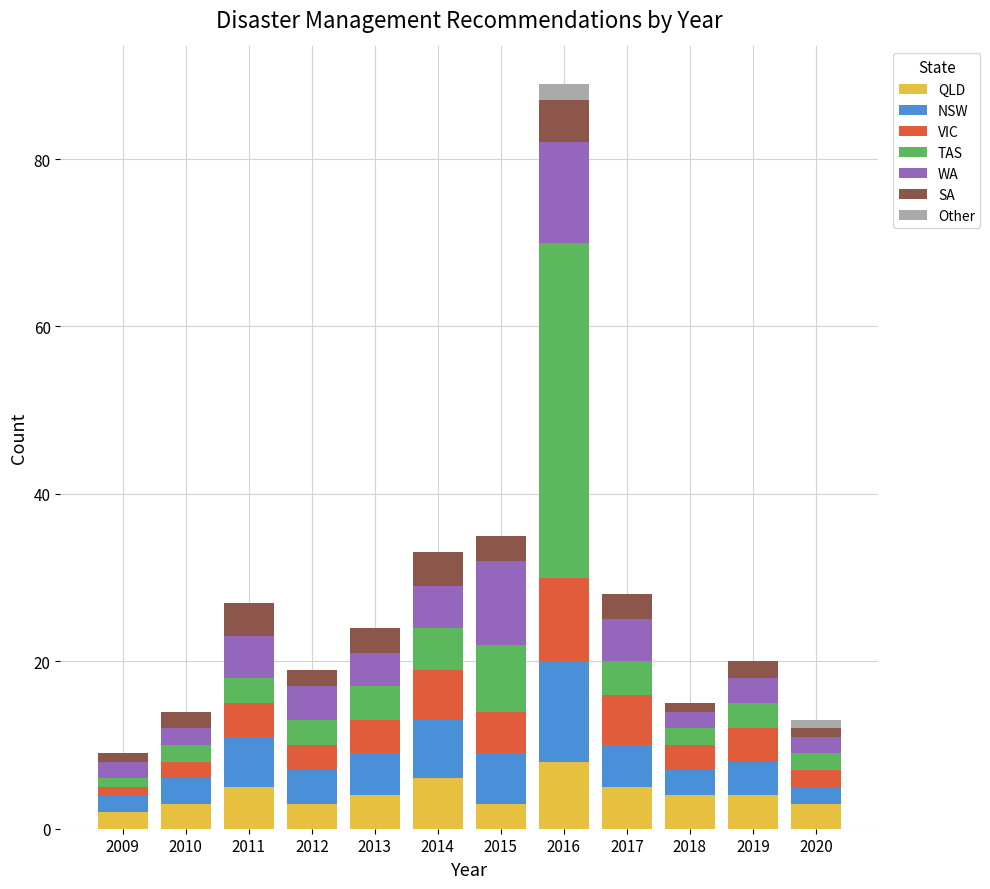

True or false: QLD has a value of 4 at 2013.

True